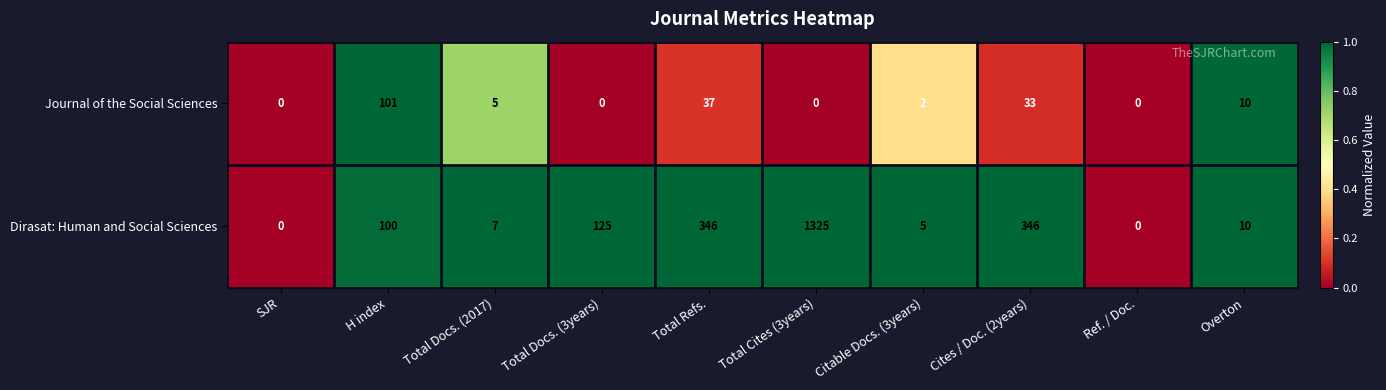

At which label does Dirasat: Human and Social Sciences reach its peak?

Total Cites (3years)